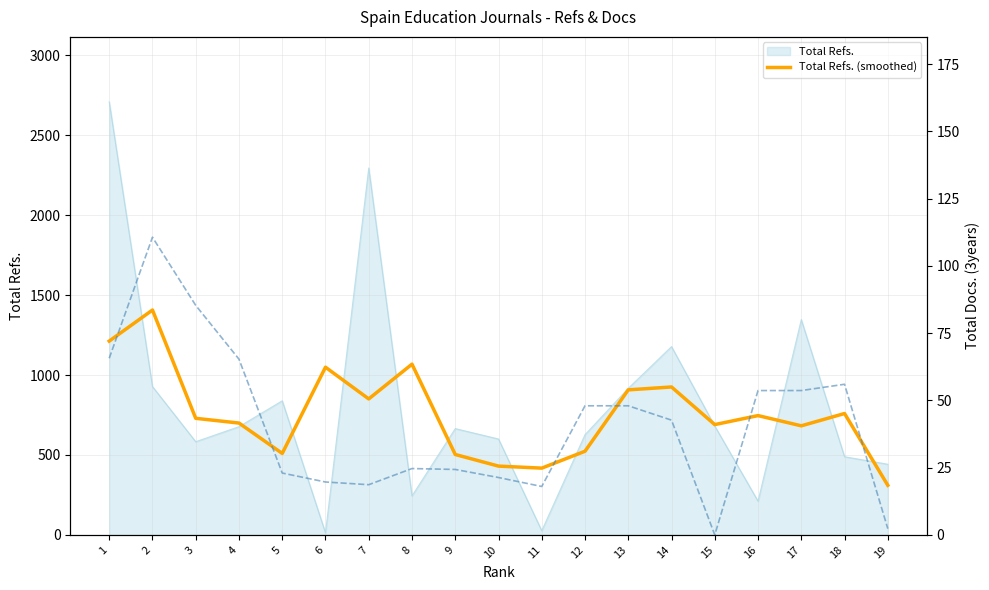

The value of Total Refs. (smoothed) at 5 is 323.3. True or false?

False